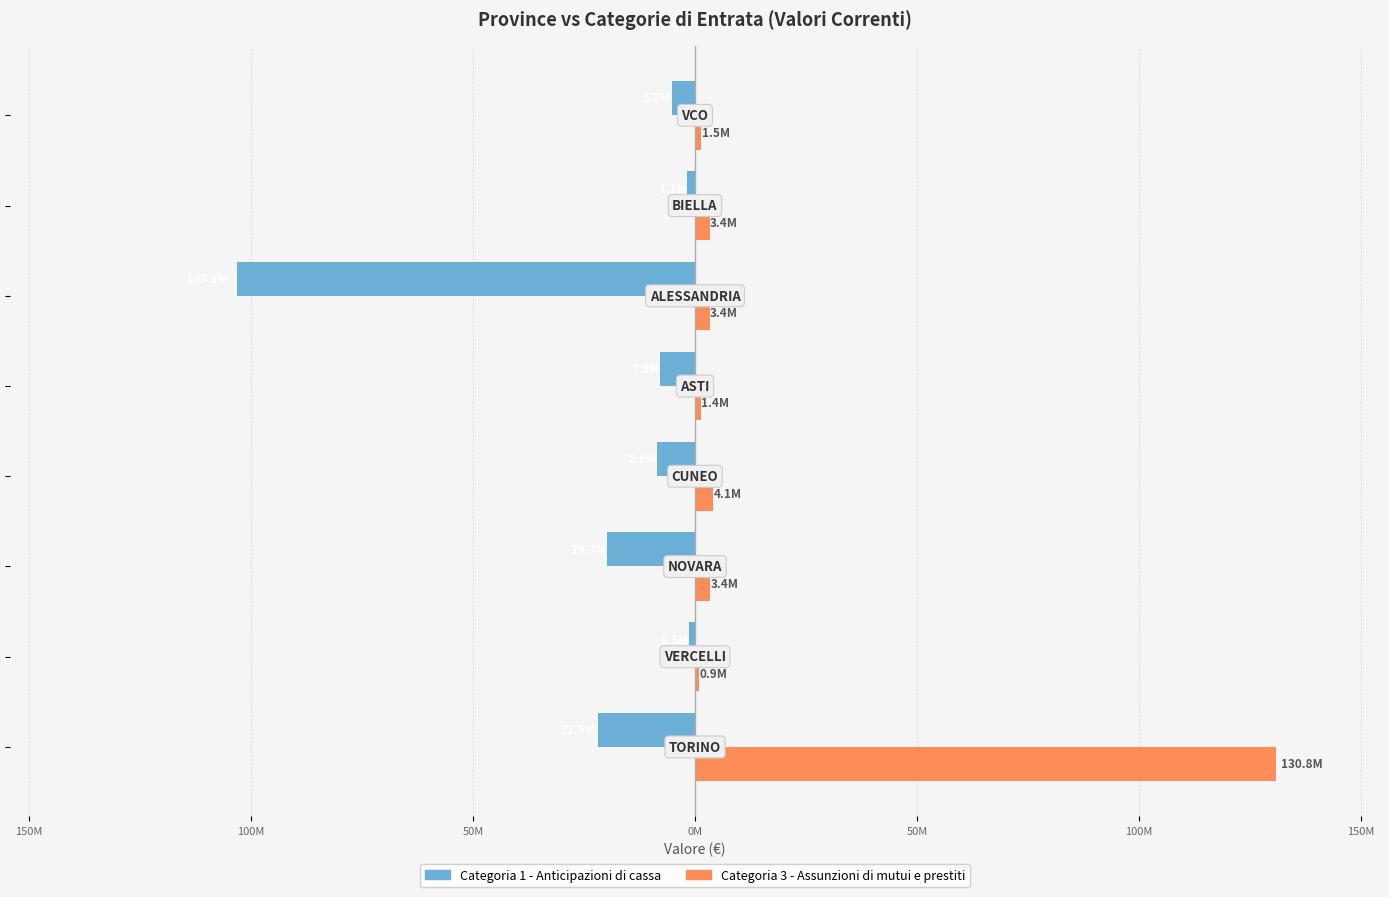

Which series has the largest total across all categories?

Categoria 3 - Assunzioni di mutui e prestiti